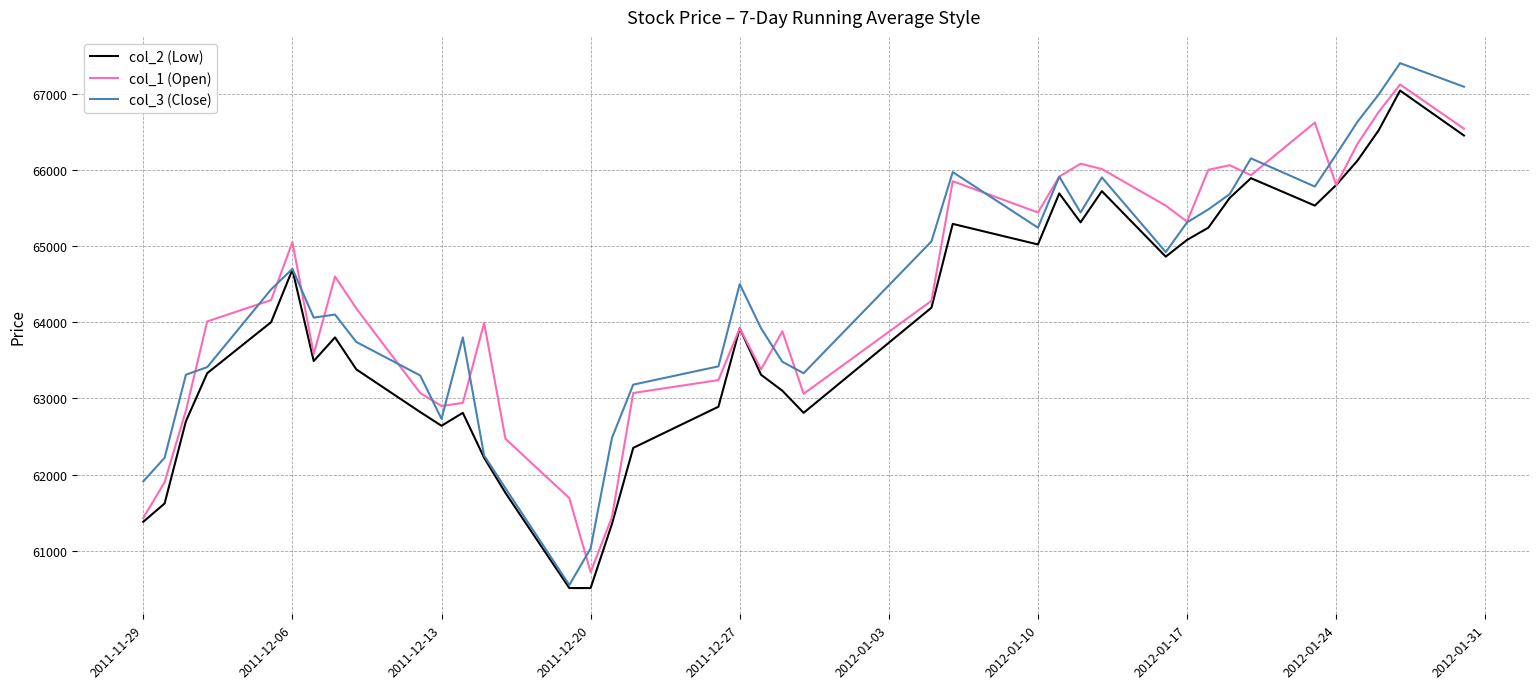

What is the minimum value shown in the chart?

60510